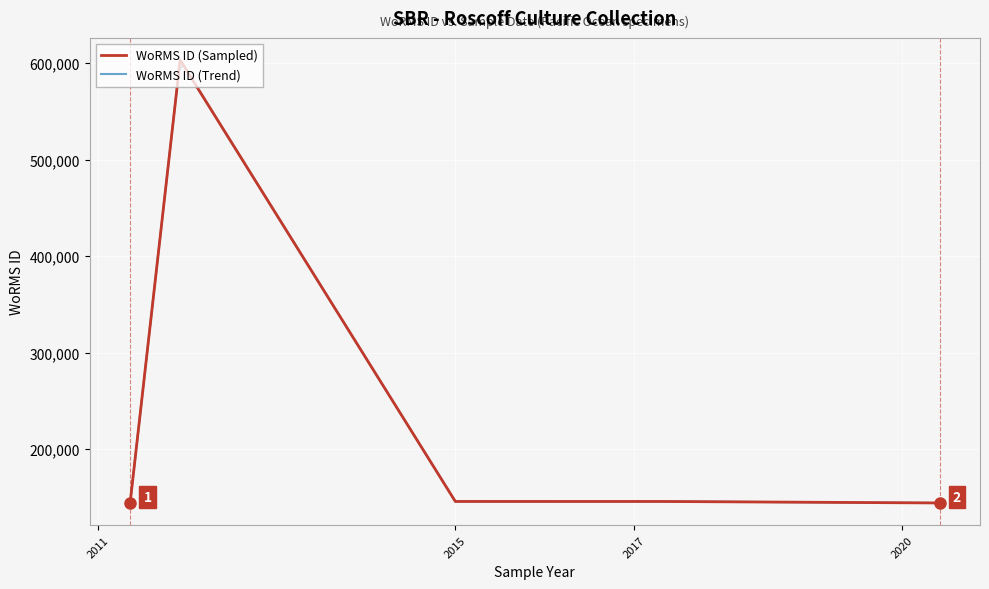

True or false: WoRMS ID (Trend) and WoRMS ID (Sampled) intersect in this chart.

False